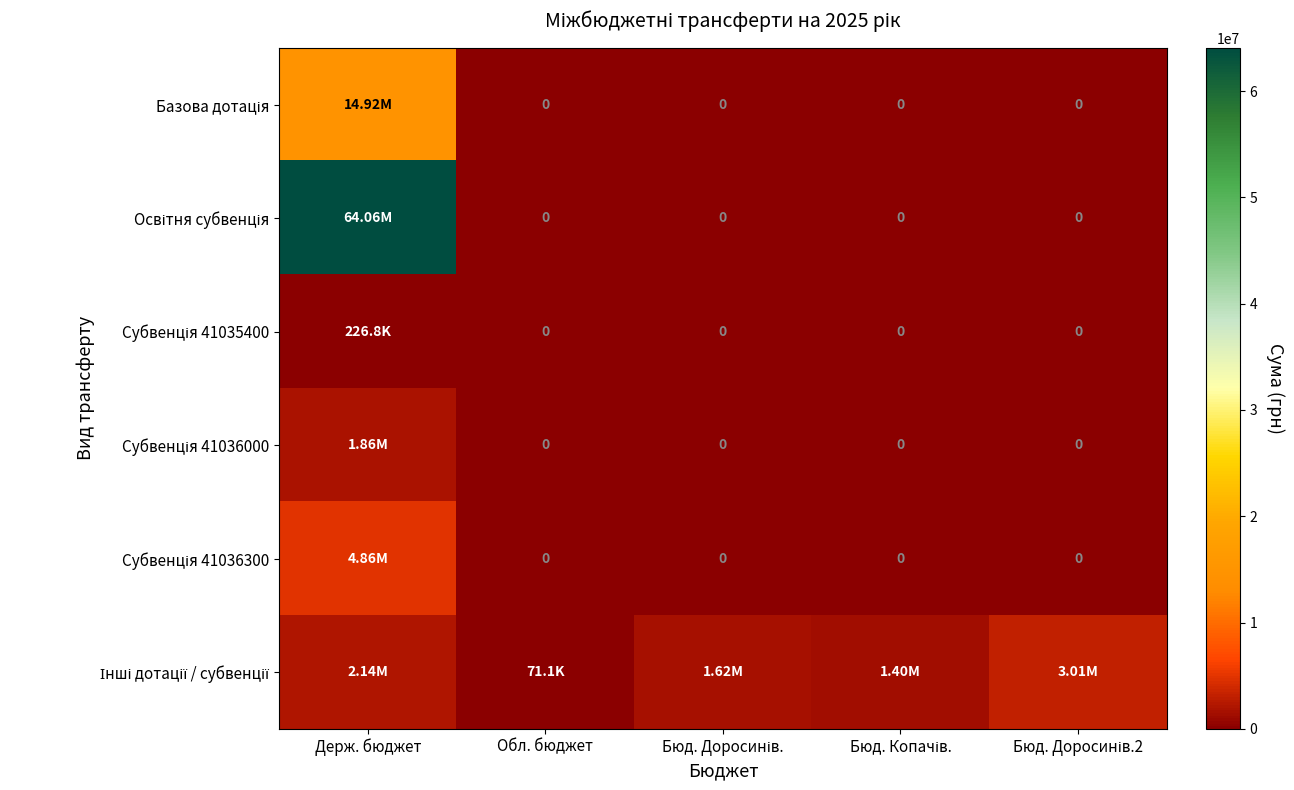

What is the total value across all series at Бюд. Доросинів.2?

3013761.0